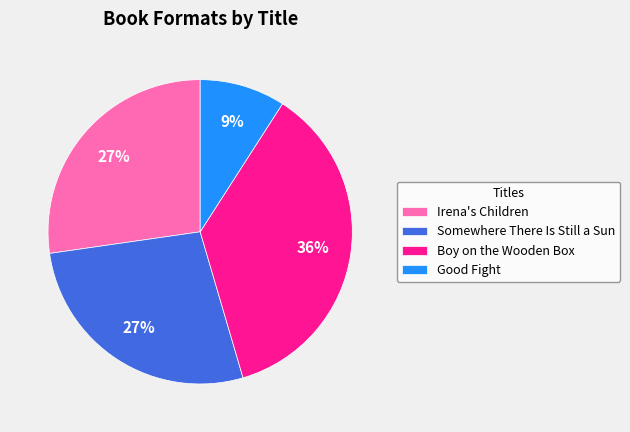

What is the ratio of the value at Somewhere There Is Still a Sun to the value at Irena's Children?

1.0